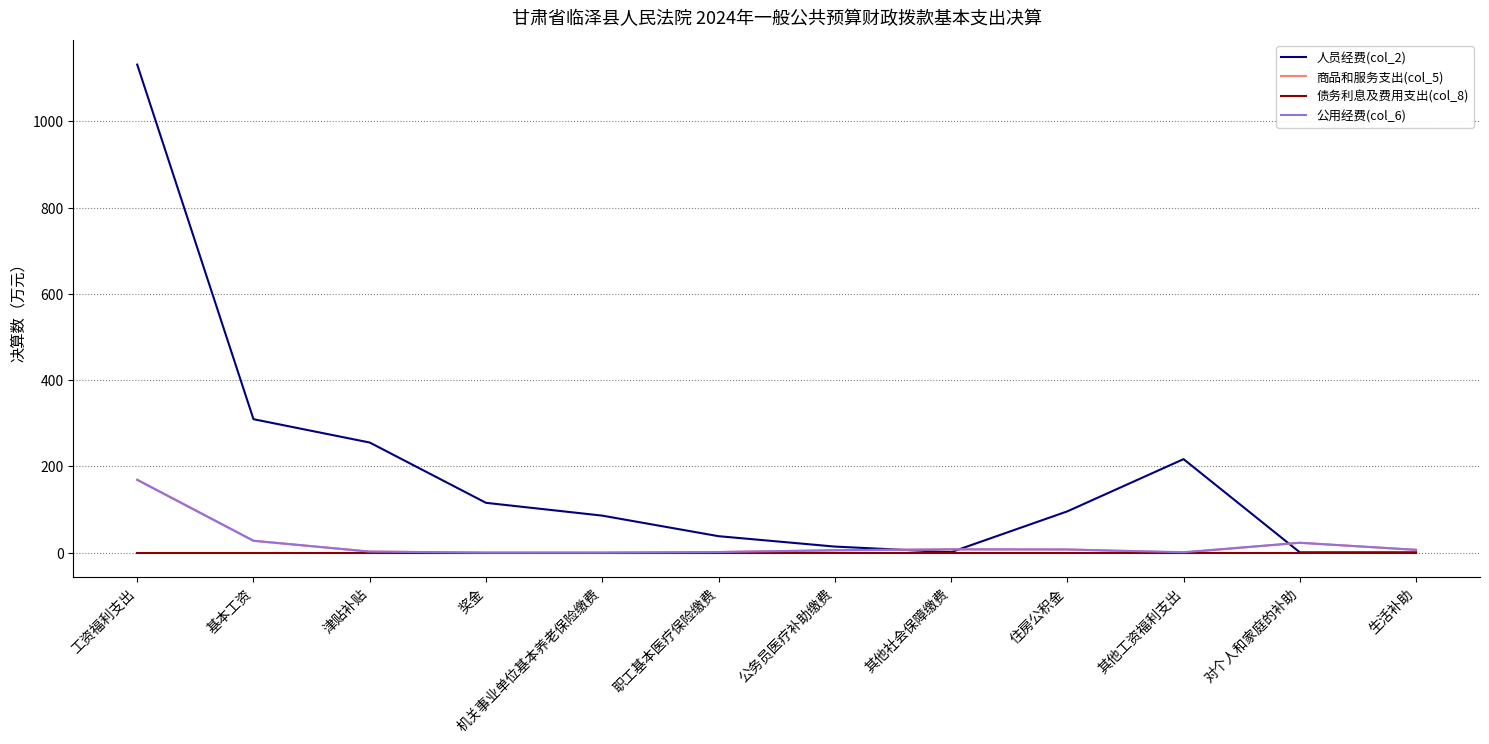

What is the spread (max minus min) of values at 机关事业单位基本养老保险缴费?

85.8